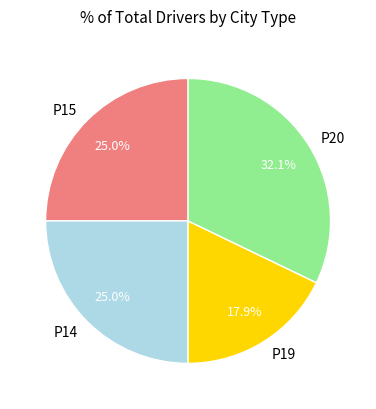

What is the largest slice in the pie chart?

P20